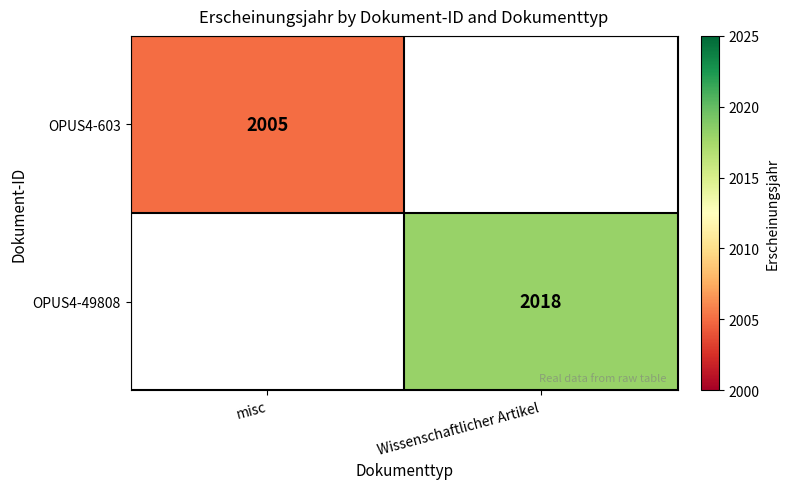

Is it true that OPUS4-603 equals 2005 at misc?

True